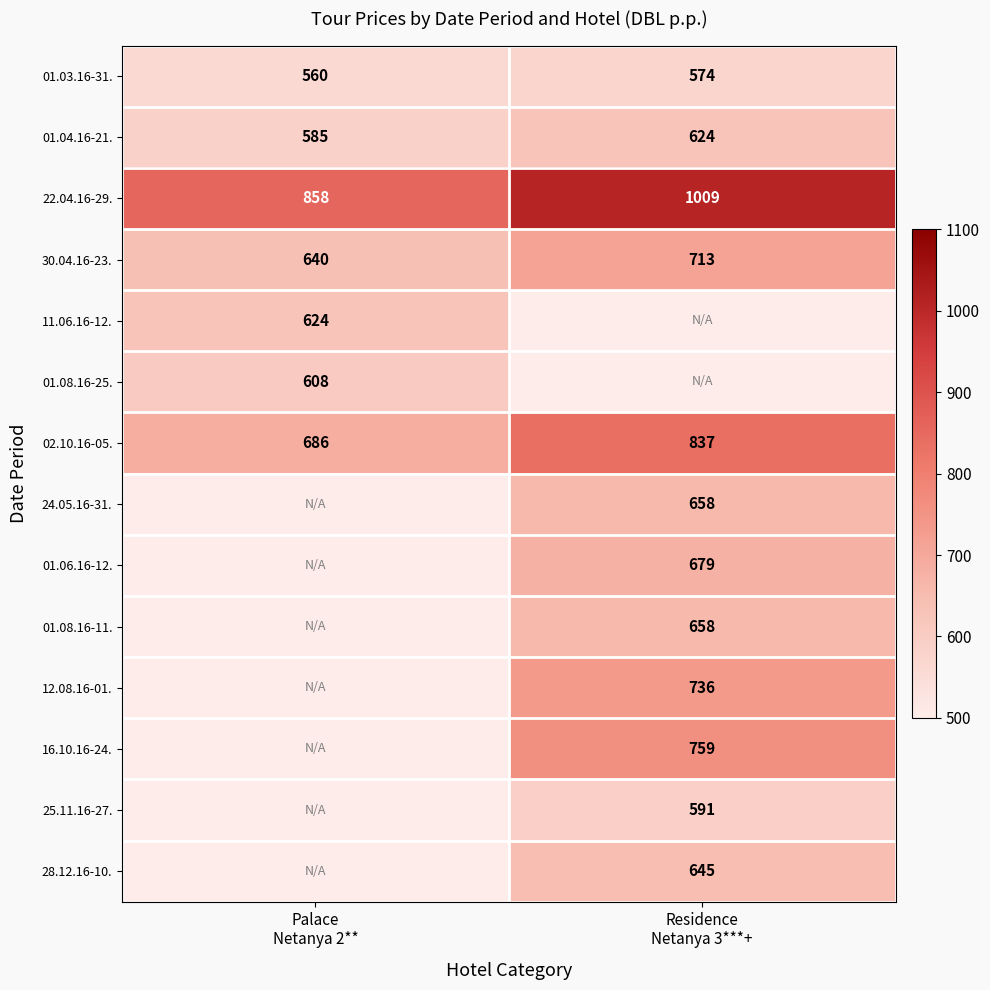

Which category has the lowest value across all series?

Palace
Netanya 2**